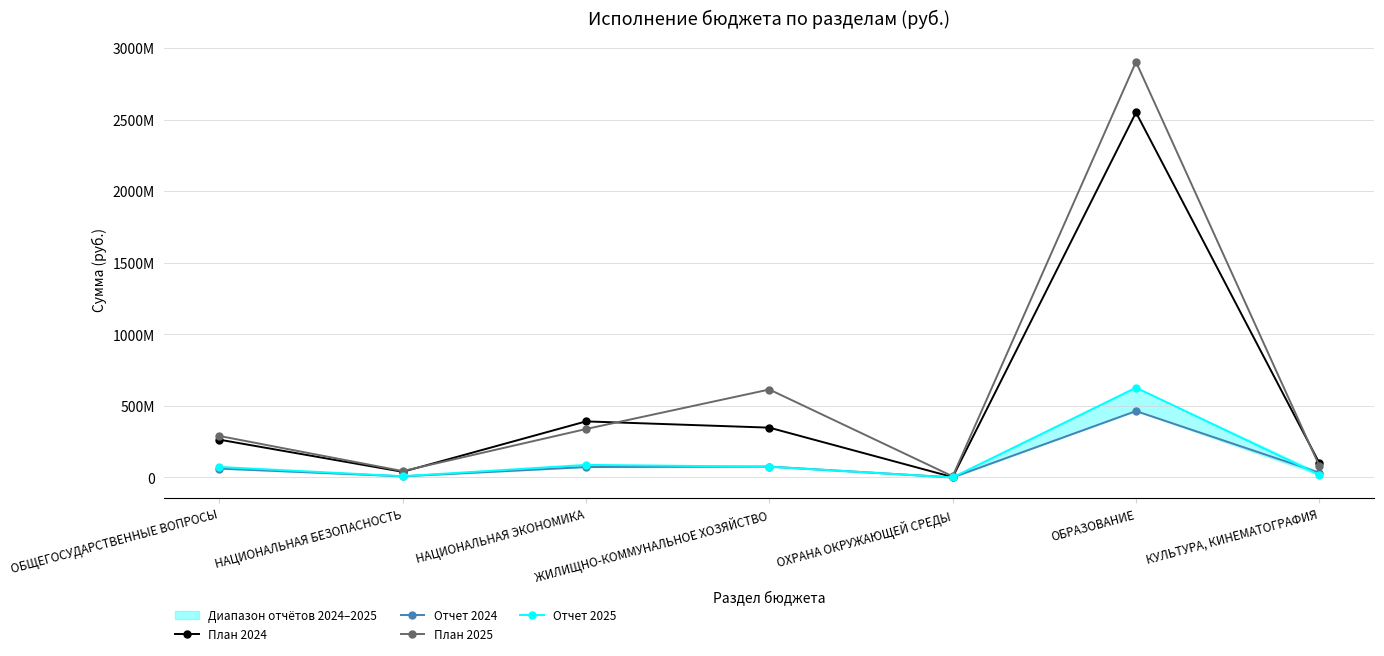

What is the label of the 4th point from the right?

ЖИЛИЩНО-КОММУНАЛЬНОЕ ХОЗЯЙСТВО